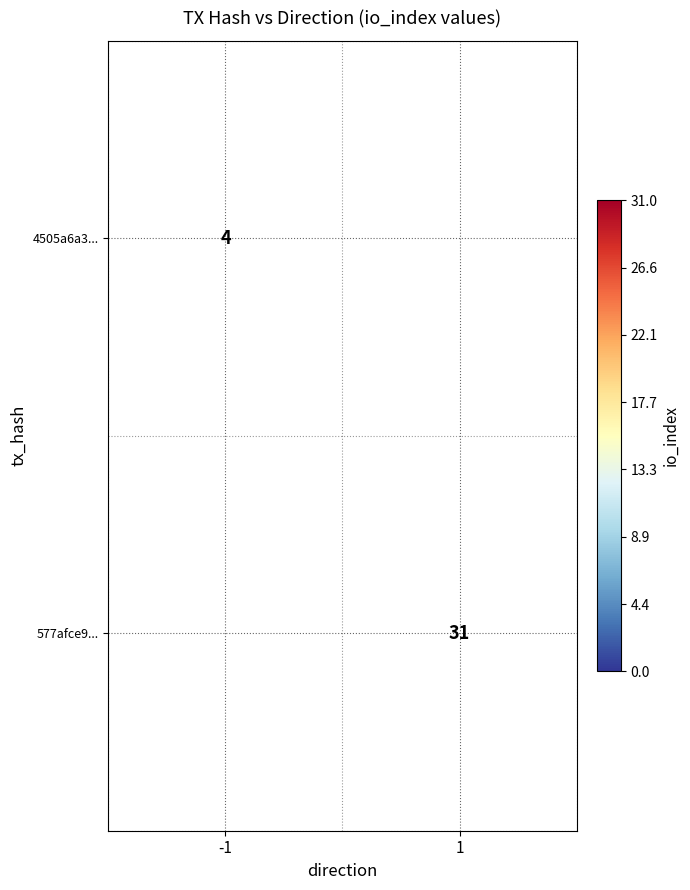

Is the value of 4505a6a3... at -1 greater than the value of 577afce9... at 1?

No